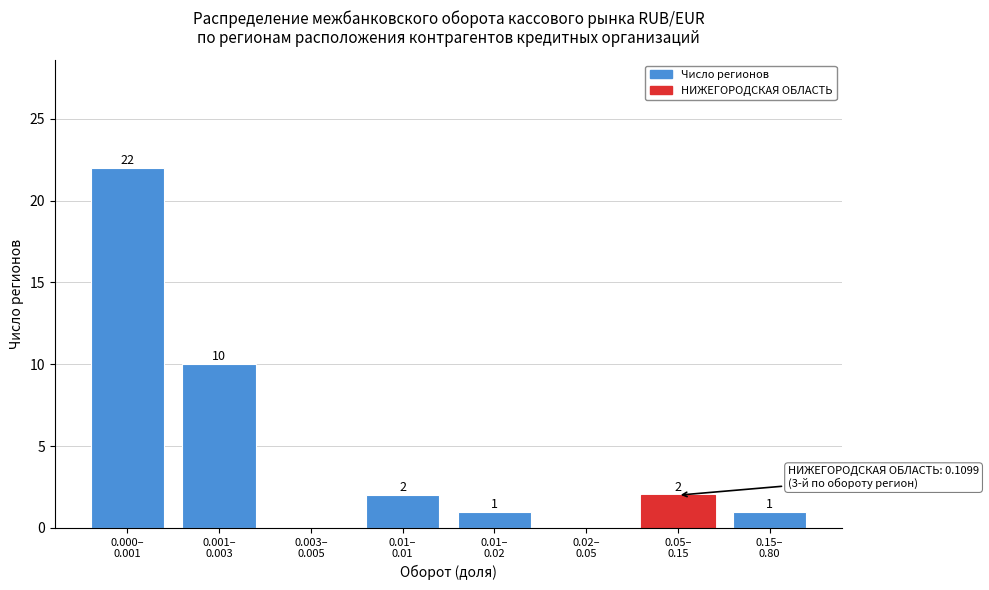

What is the sum of all values?

38